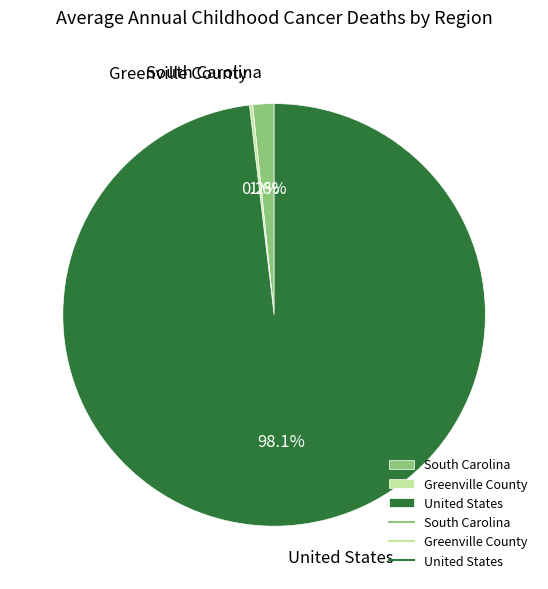

Which category has the biggest portion of the pie?

United States